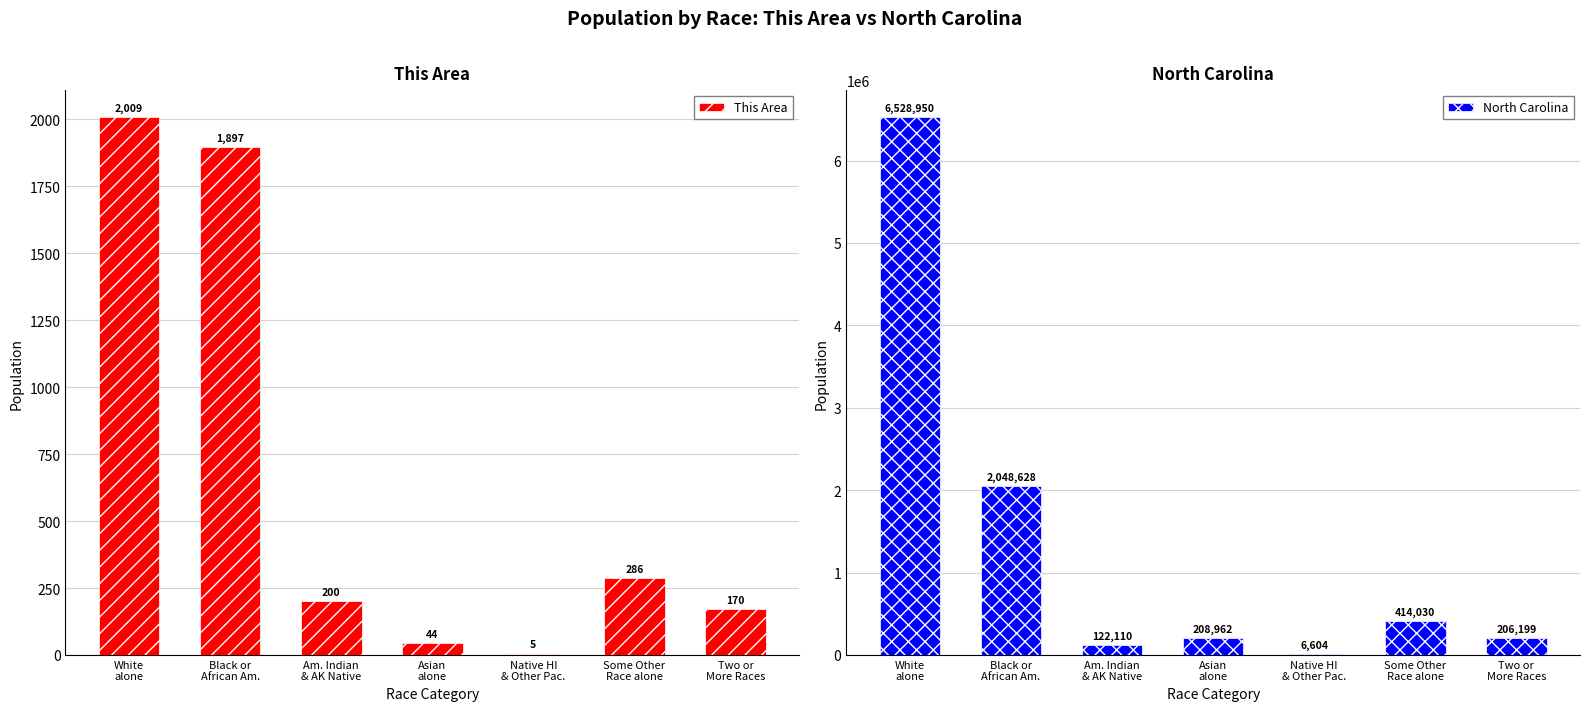

At Black or
African Am., list the series in order from largest to smallest.

North Carolina, This Area